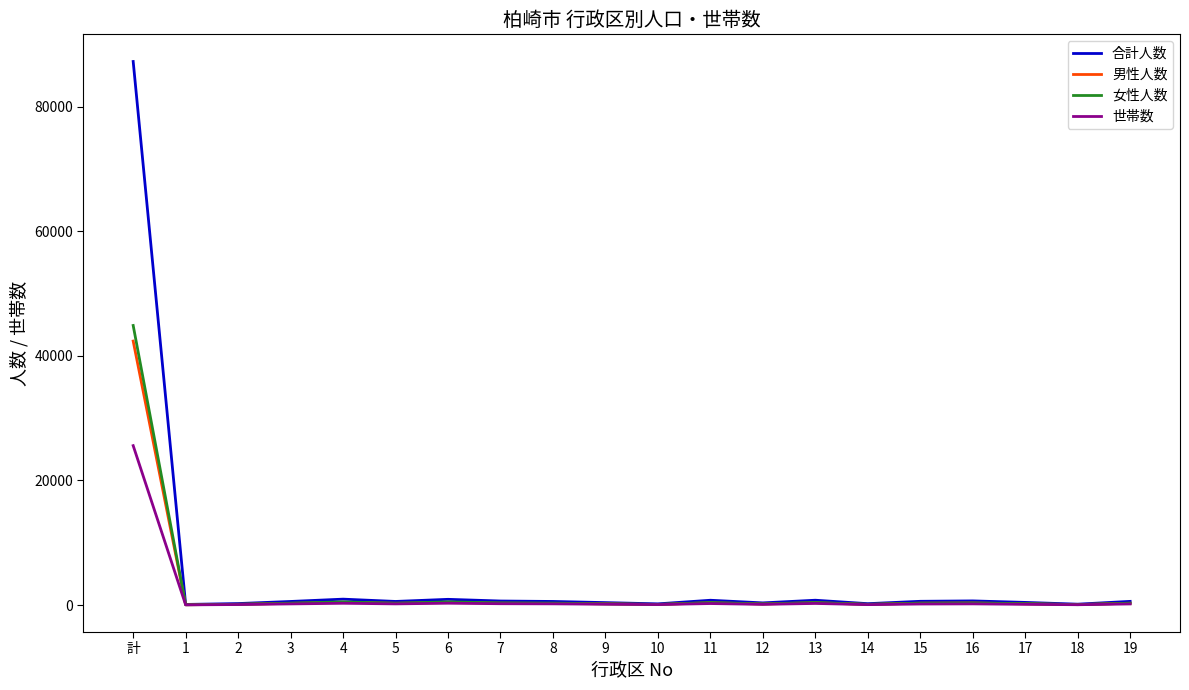

What is the difference between the second highest and second lowest values in the 世帯数 series?

240